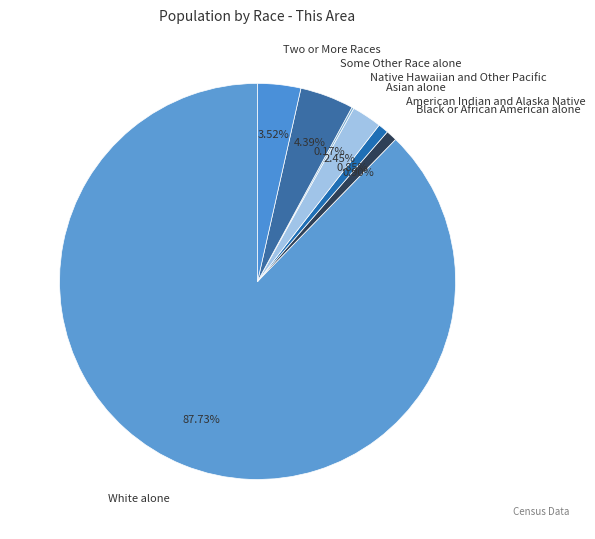

Do American Indian and Alaska Native and Asian alone together represent more than half of the pie?

No